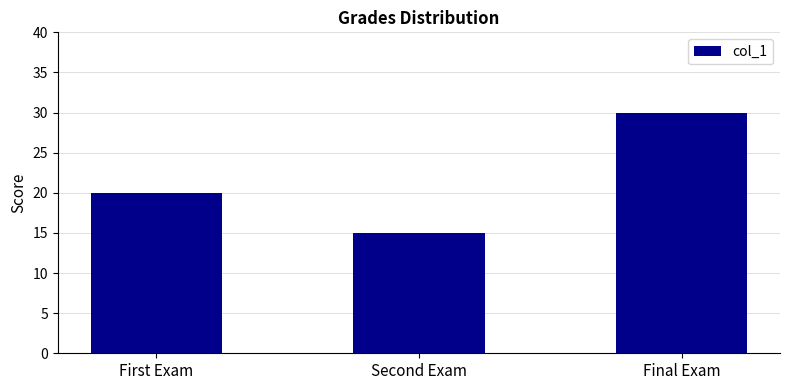

List the labels in order of value, largest first.

Final Exam, First Exam, Second Exam